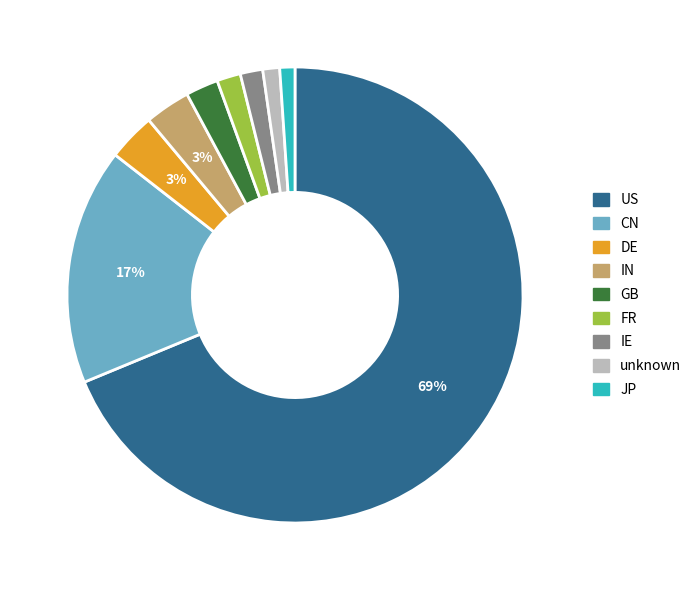

How many segments does this pie chart have?

9